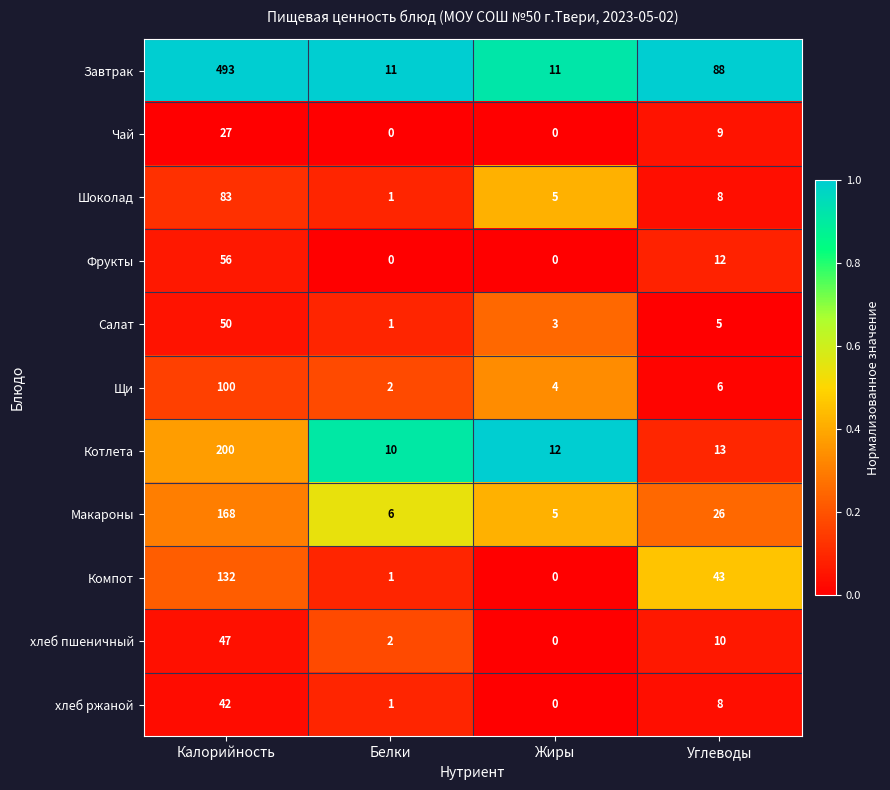

What is the total value across all series at Калорийность?

1398